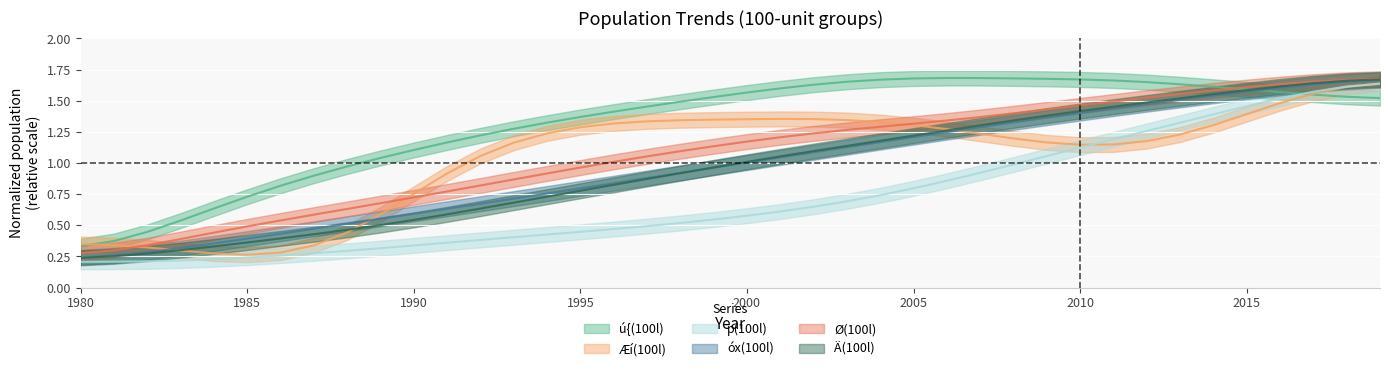

How many data points in Æí(100l) are less than 1?

12